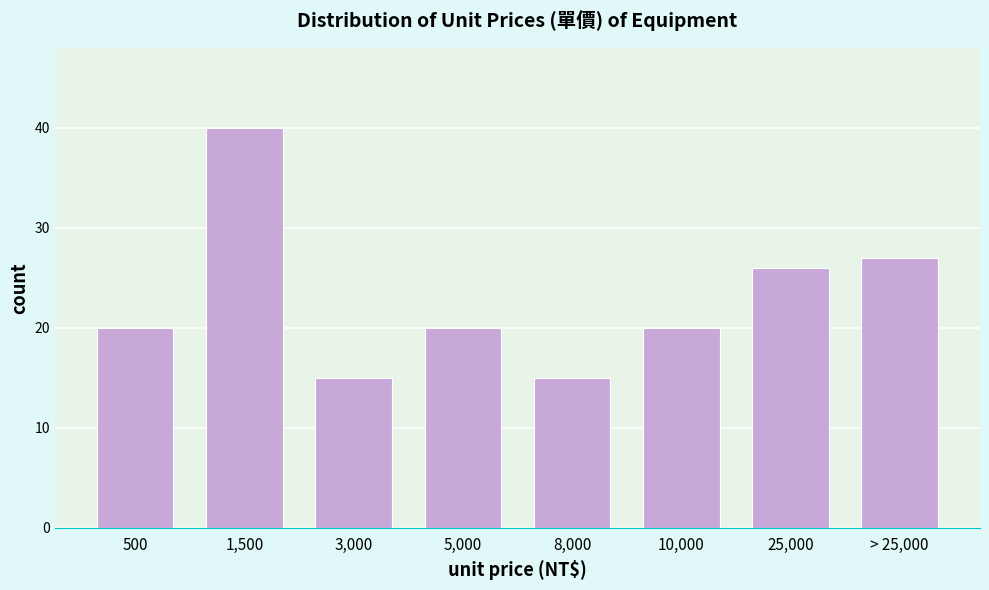

Reading left to right, transcribe all the data shown in this chart.

20	40	15	20	15	20	26	27